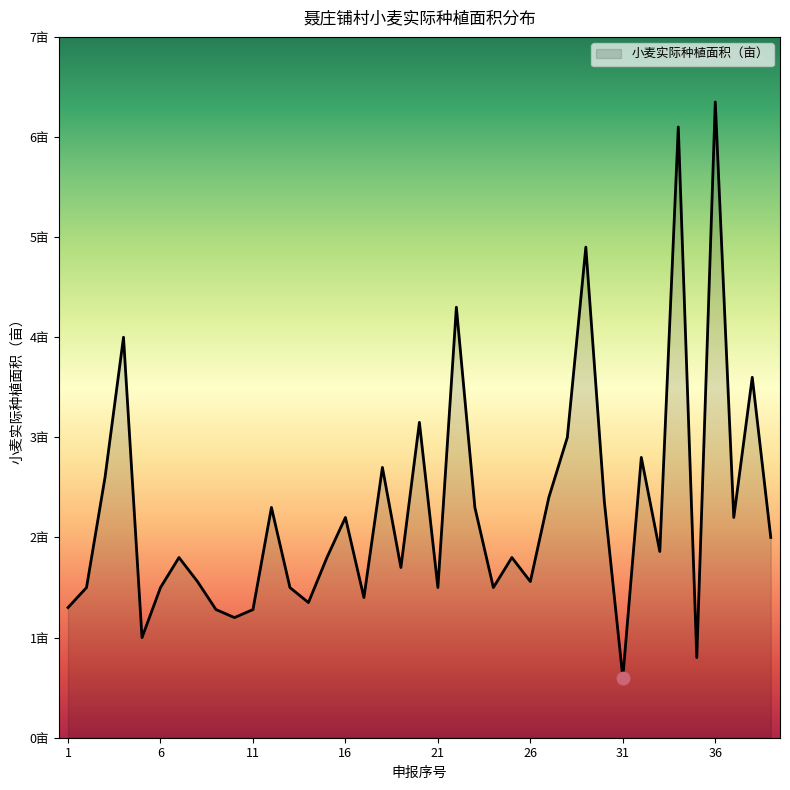

Is this an area chart (filled region under the line)?

Yes